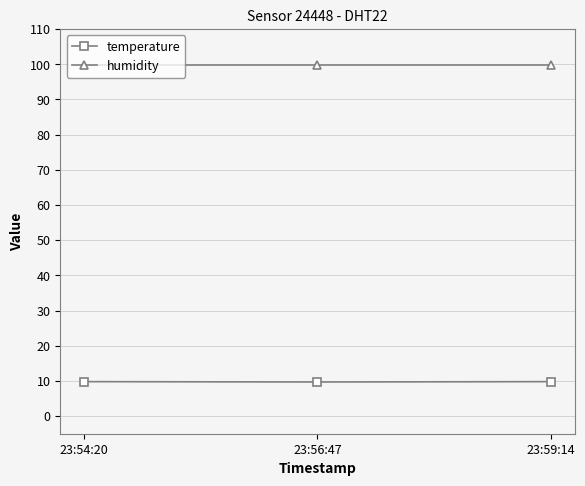

The humidity series shows 99.9 at 23:54:20. True or false?

True